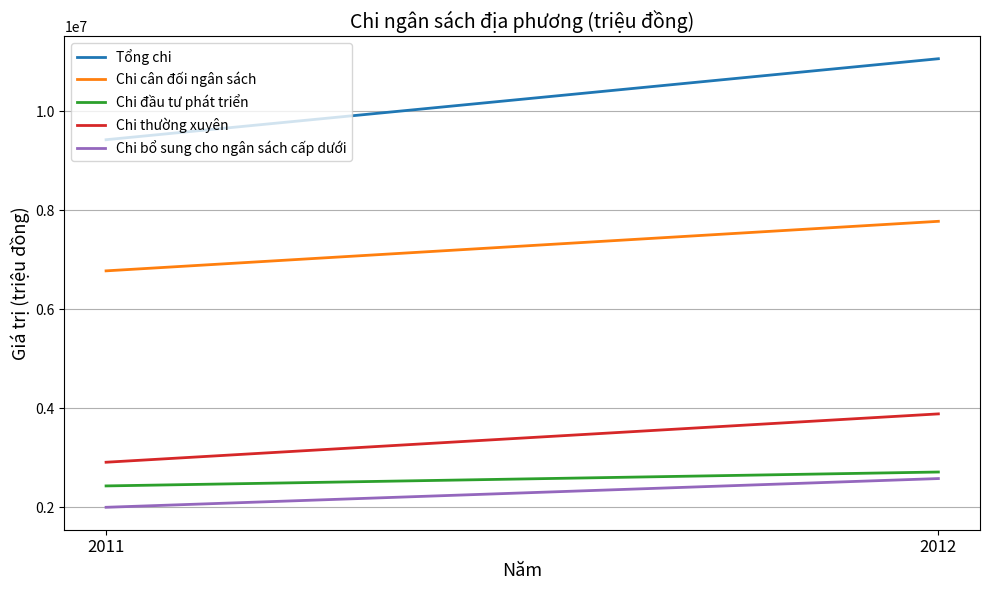

At which label does Chi bổ sung cho ngân sách cấp dưới reach its minimum?

2011